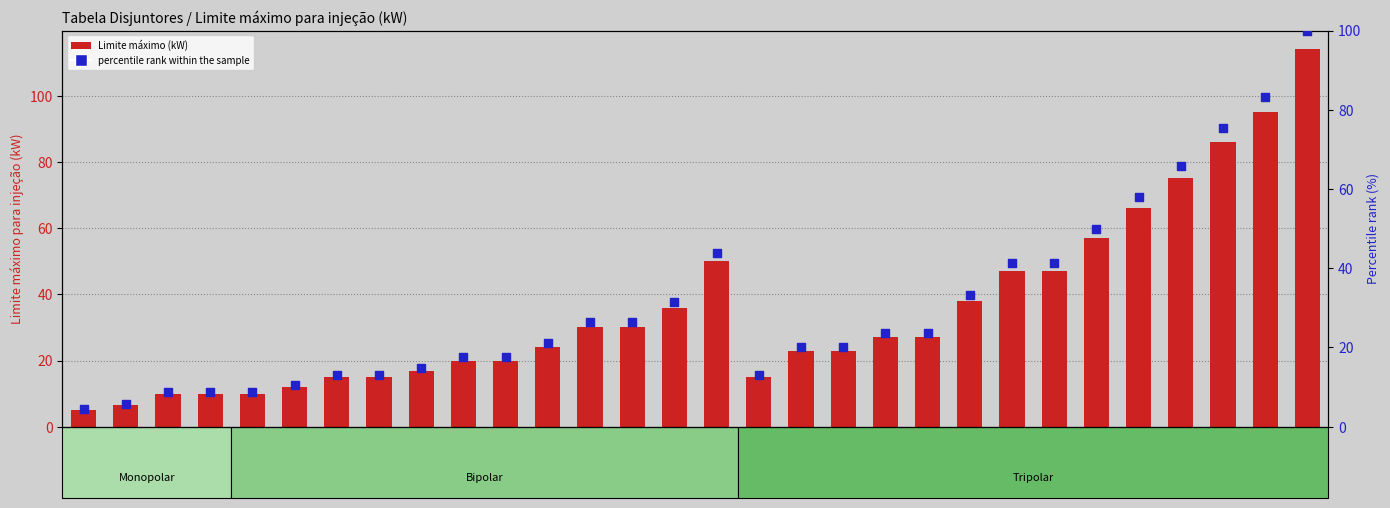

Which series has the widest spread of Y values?

Limite máximo (kW)